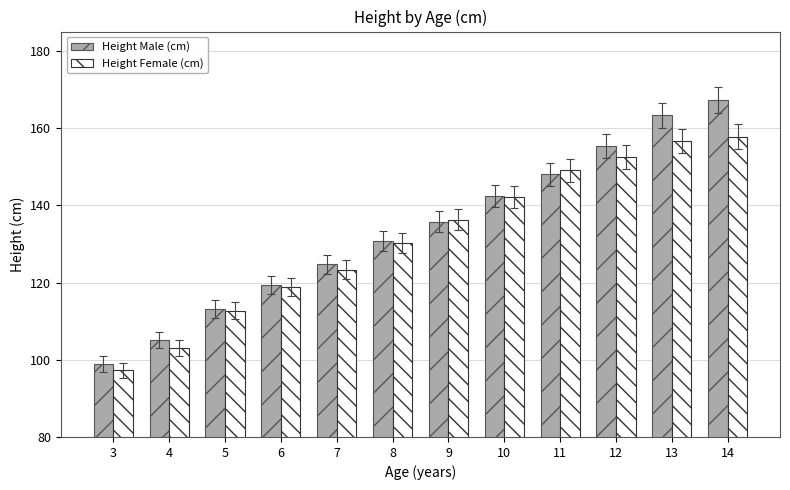

Read the Height Male (cm) value at 14.

167.3